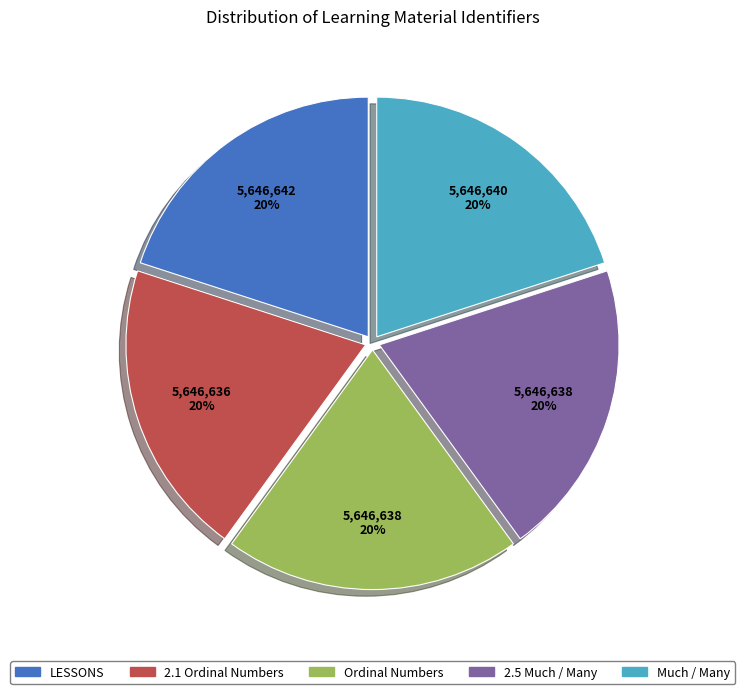

Does LESSONS account for over 50% of the chart?

No